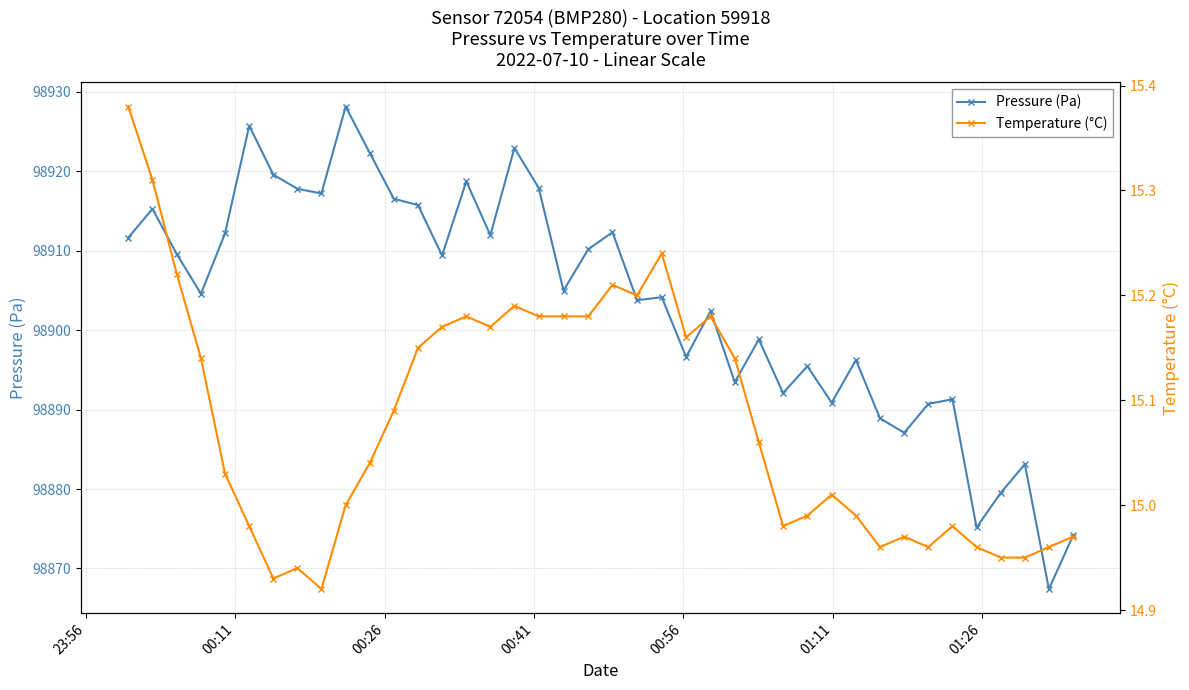

At how many categories does at least one series exceed 14413?

40